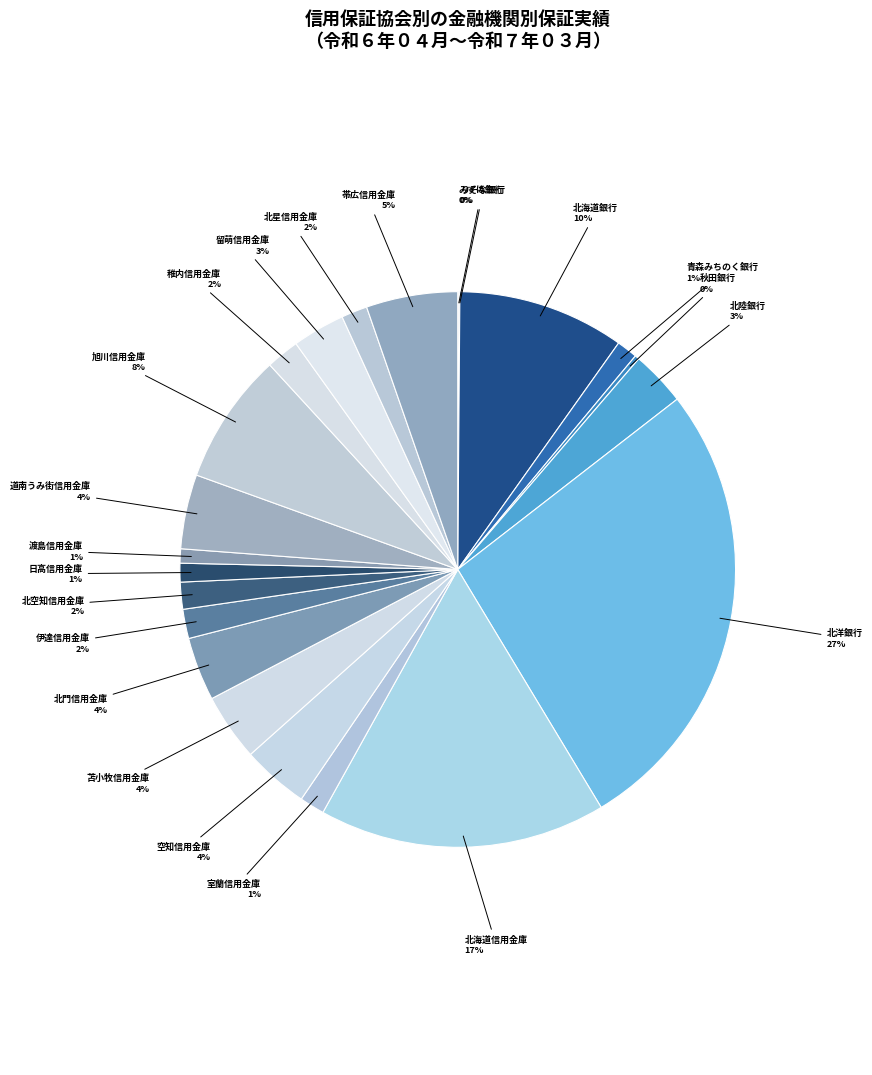

Is there a majority slice in this chart?

No